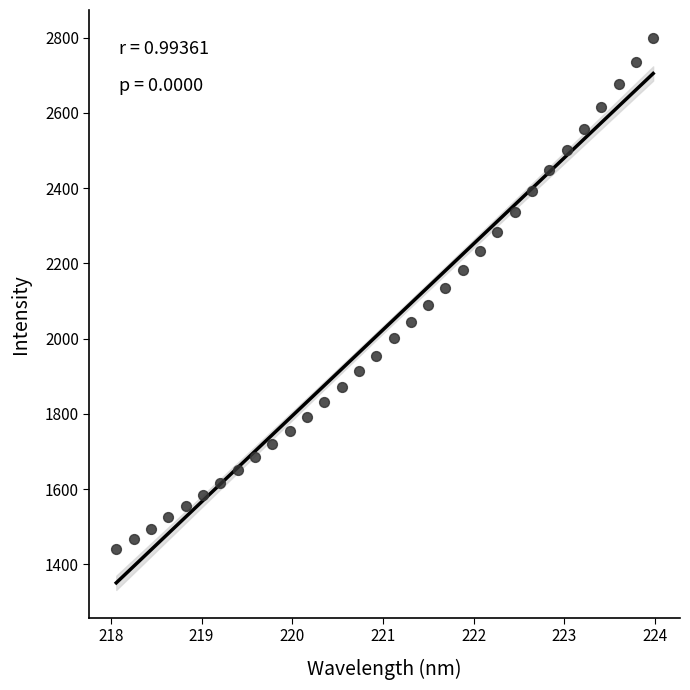

What is the range of X values (max minus min)?

5.9